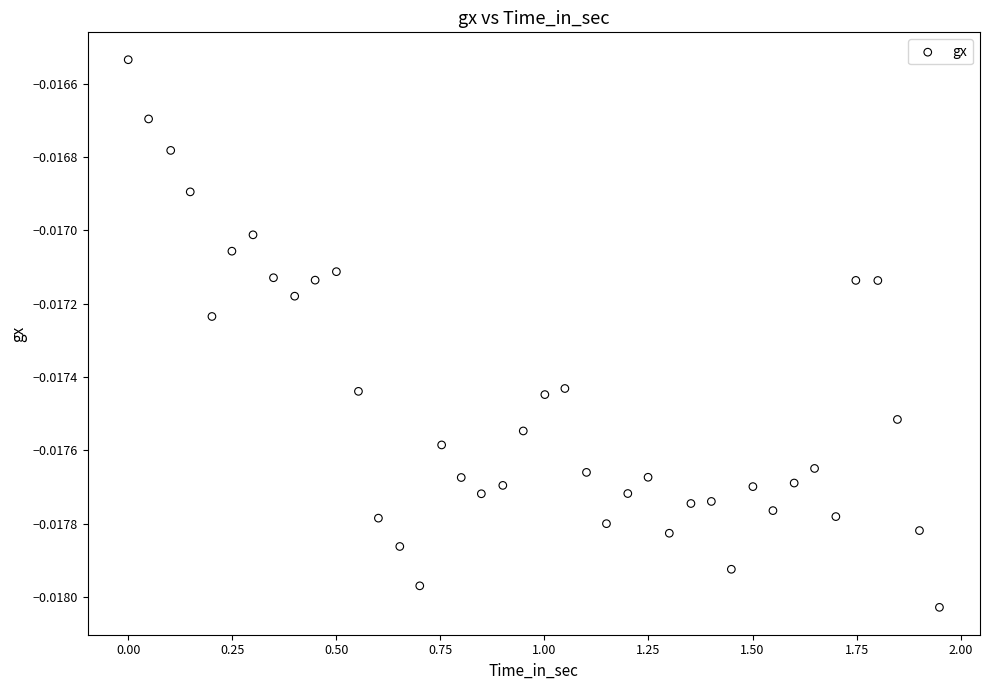

What is the range of X values (max minus min)?

1.9